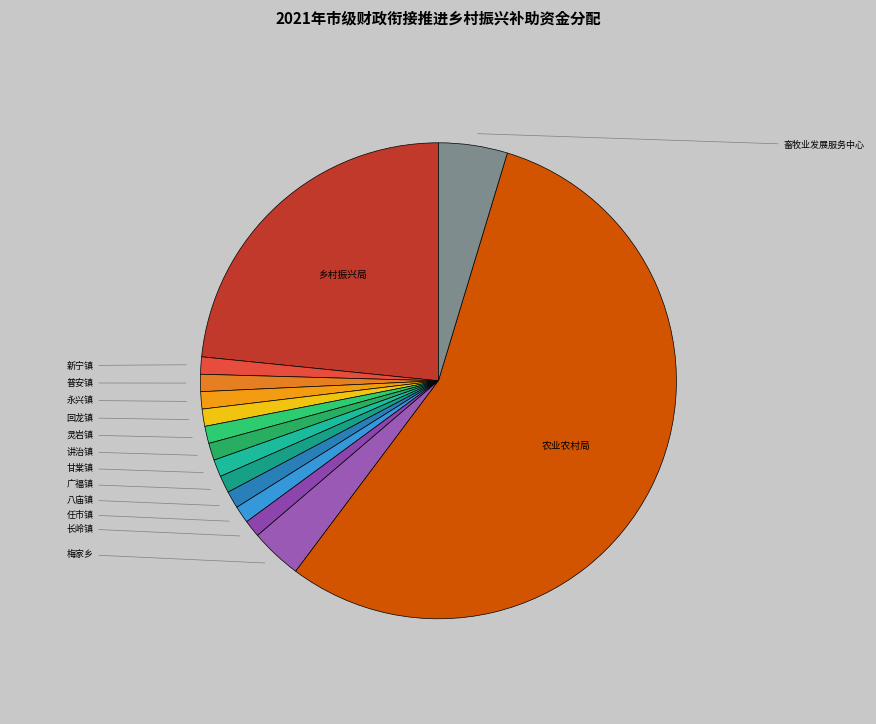

How many segments does this pie chart have?

15